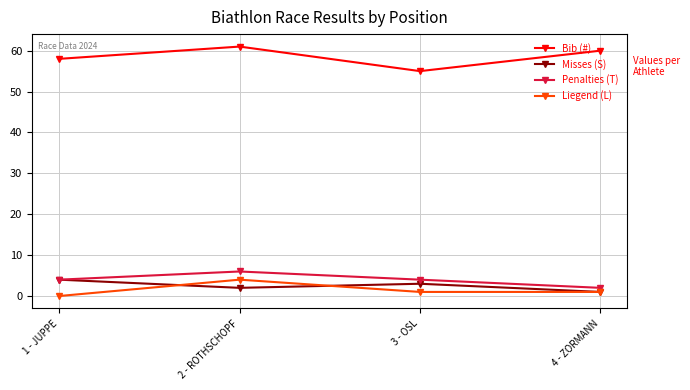

What are all the series names shown in the legend?

Bib (#), Misses (S), Penalties (T), Liegend (L)